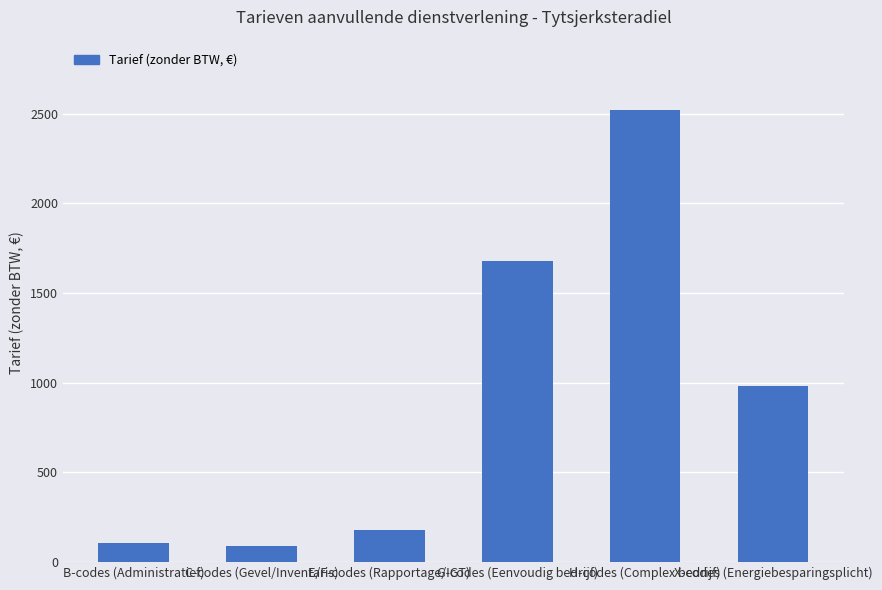

Reading left to right, transcribe all the data shown in this chart.

B-codes (Administratief)=105.0	C-codes (Gevel/Inventaris)=87.5	E/F-codes (Rapportage/IGT)=176.0	G-codes (Eenvoudig bedrijf)=1680.0	H-codes (Complex bedrijf)=2520.0	X-codes (Energiebesparingsplicht)=980.0